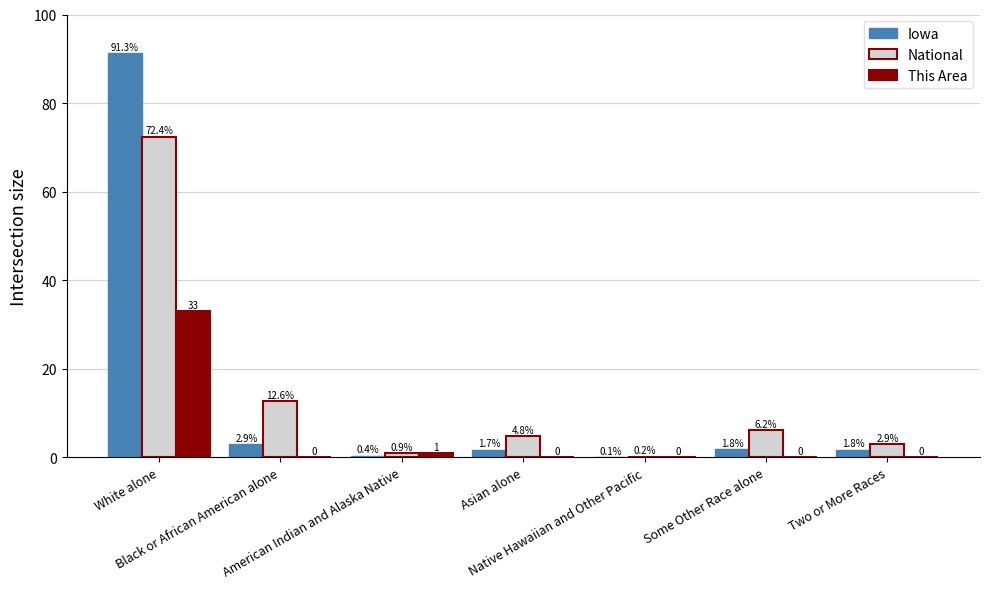

What is the difference between the Iowa values at Native Hawaiian and Other Pacific and Two or More Races?

1.7